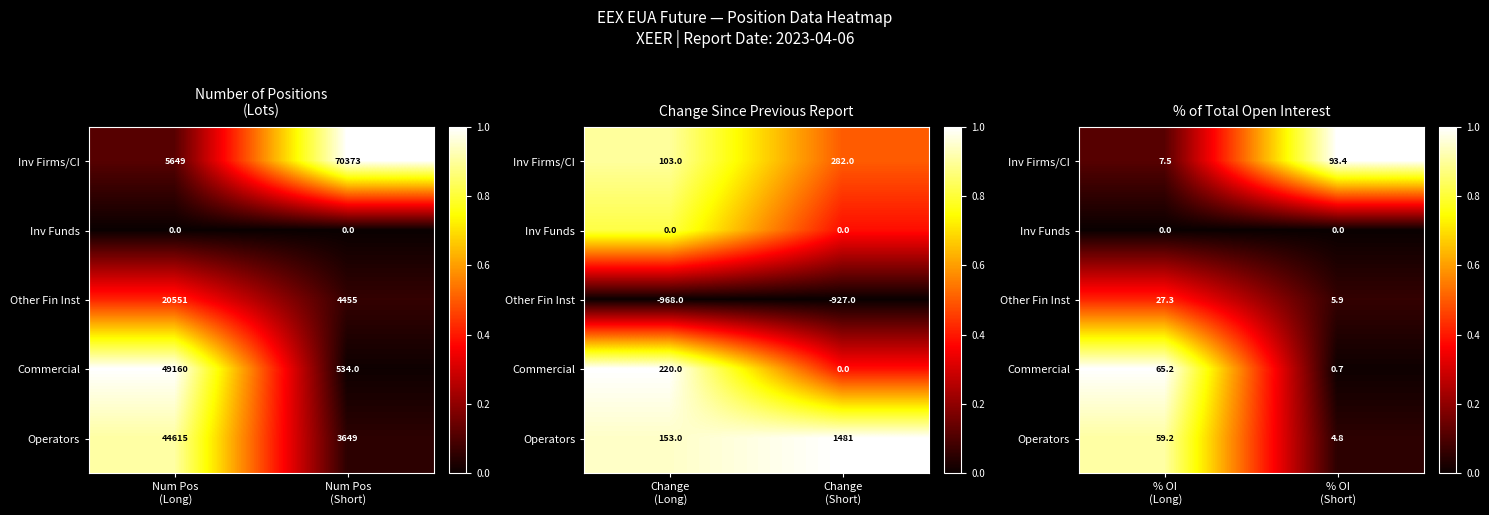

At which label does Inv Firms/CI reach its peak?

% OI (Short)